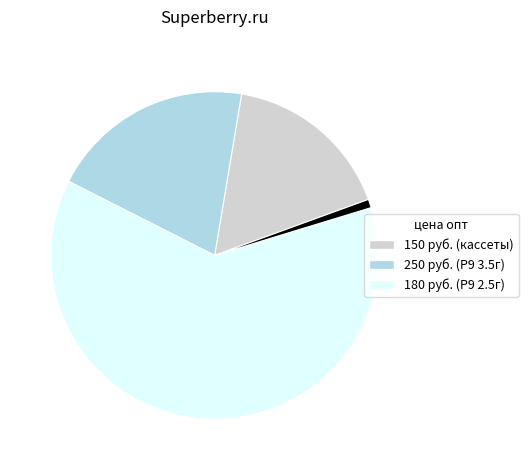

Does any single category account for the majority?

Yes